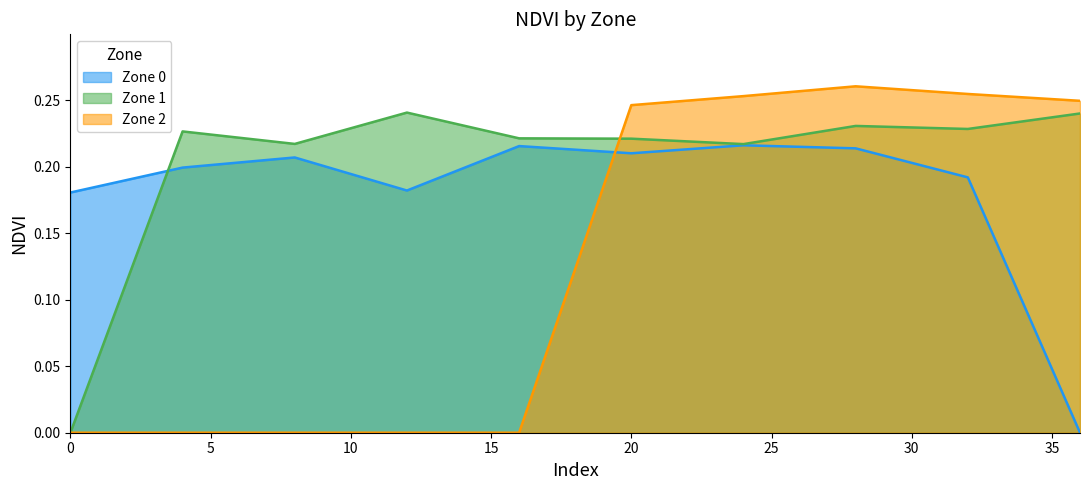

What are all the series names shown in the legend?

Zone 0, Zone 1, Zone 2